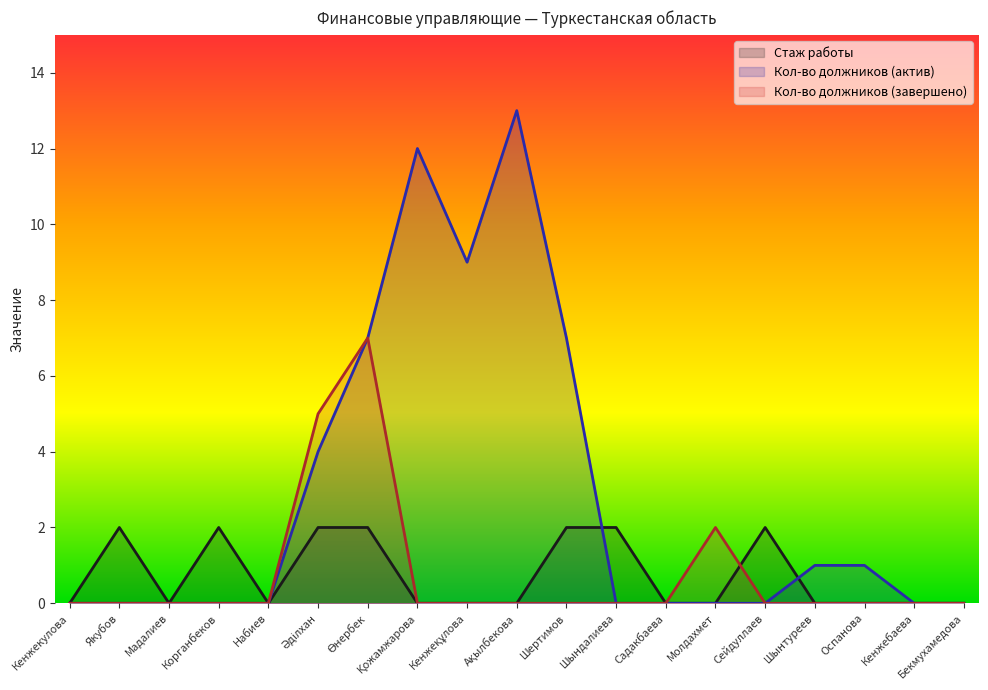

Where is Стаж работы nearest to the value 1?

Кенжекулова